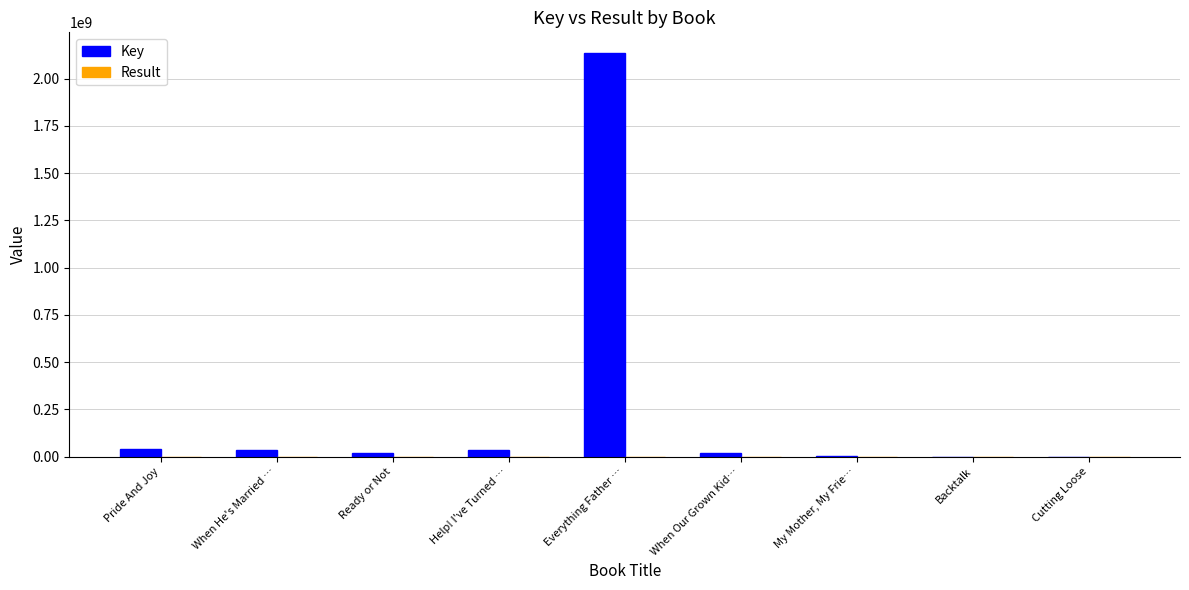

At which category is the sum across all series the highest?

Everything Father …